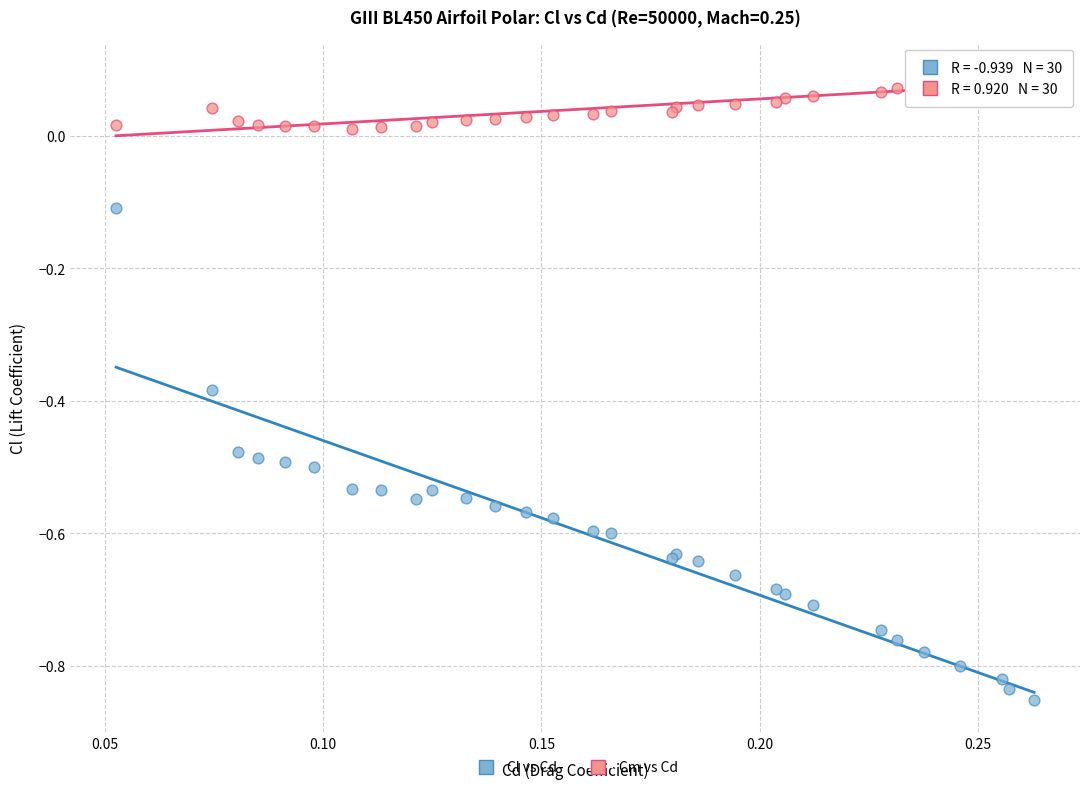

Which series has the largest Y range (max minus min)?

Cl vs Cd